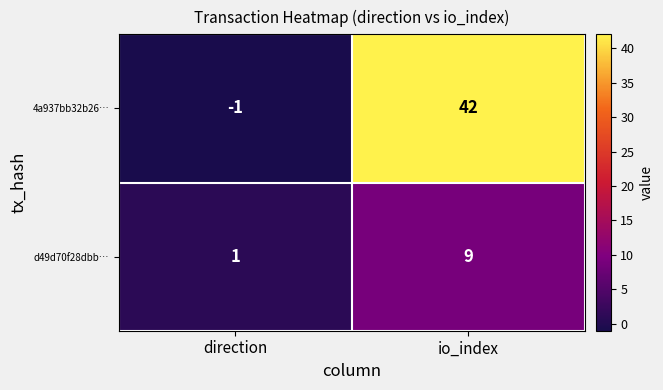

Which label corresponds to the smallest value in the chart?

direction